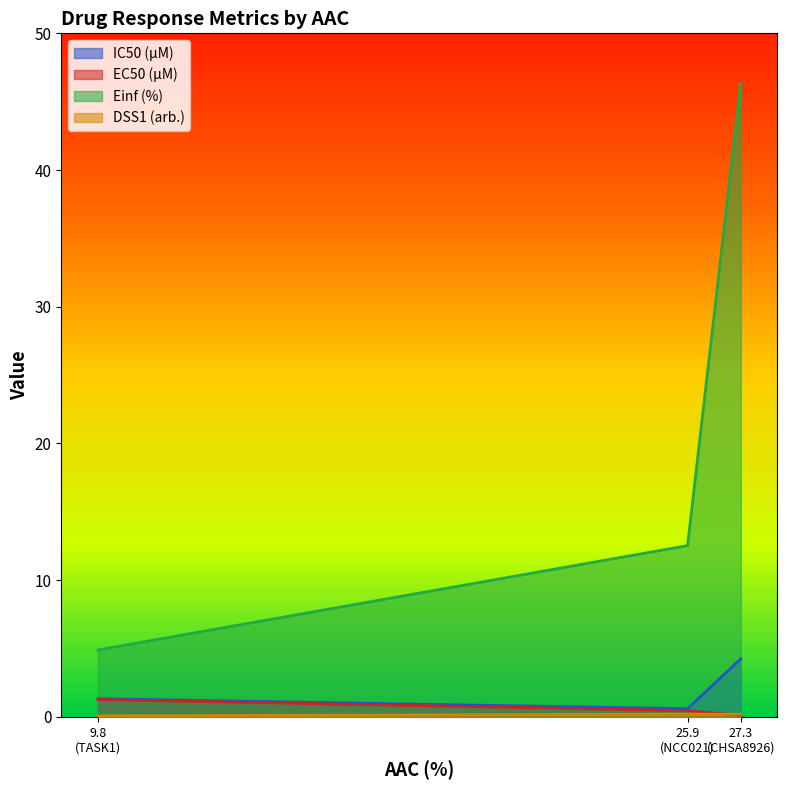

Does the chart display data point markers on the line(s)?

No